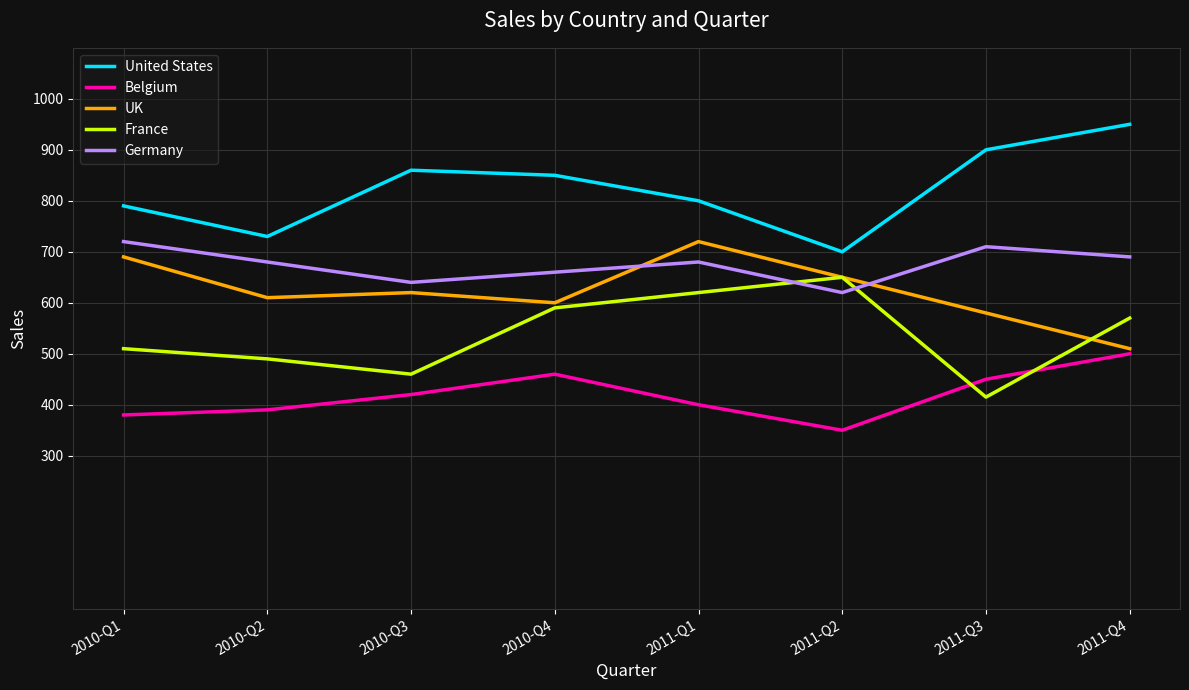

Count the number of categories in the chart.

8